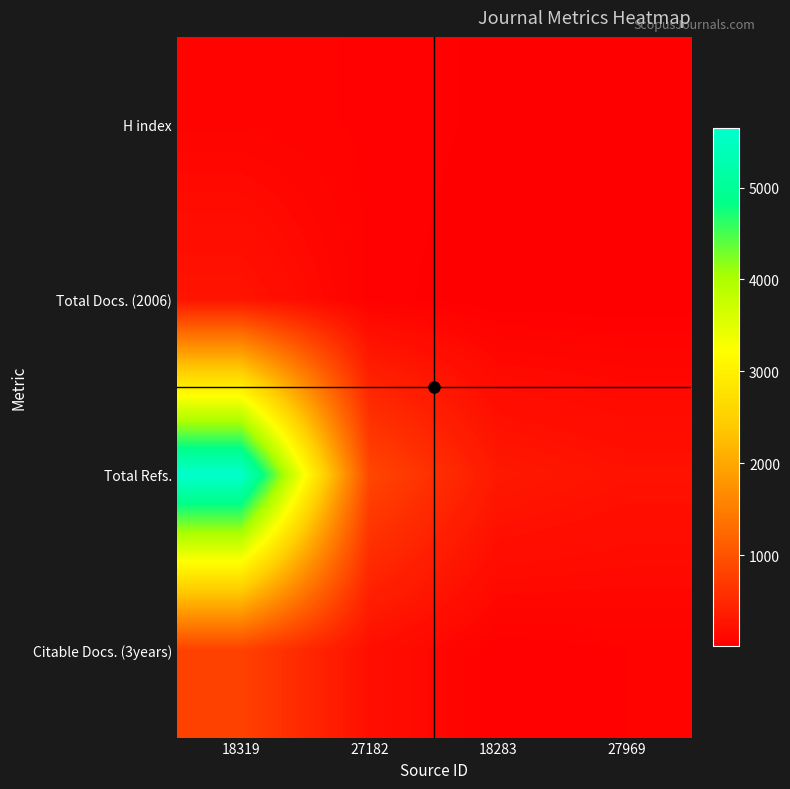

What is the smallest value displayed?

12